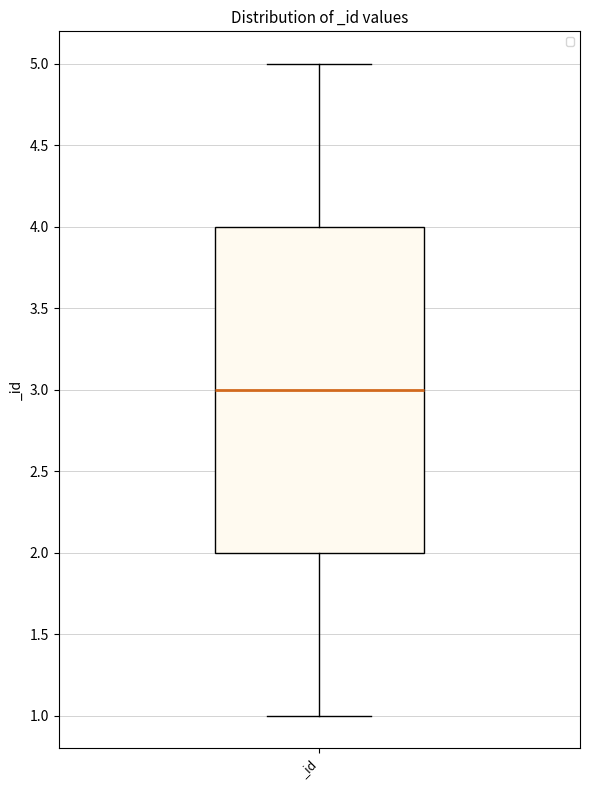

Read this box plot against the y-axis: the position of the median line, the range covered by the box, and the ends of both whiskers. The values are not printed on the chart, so give them approximately, as read against the axis.

median 3, box 2 to 4, whiskers 1 to 5